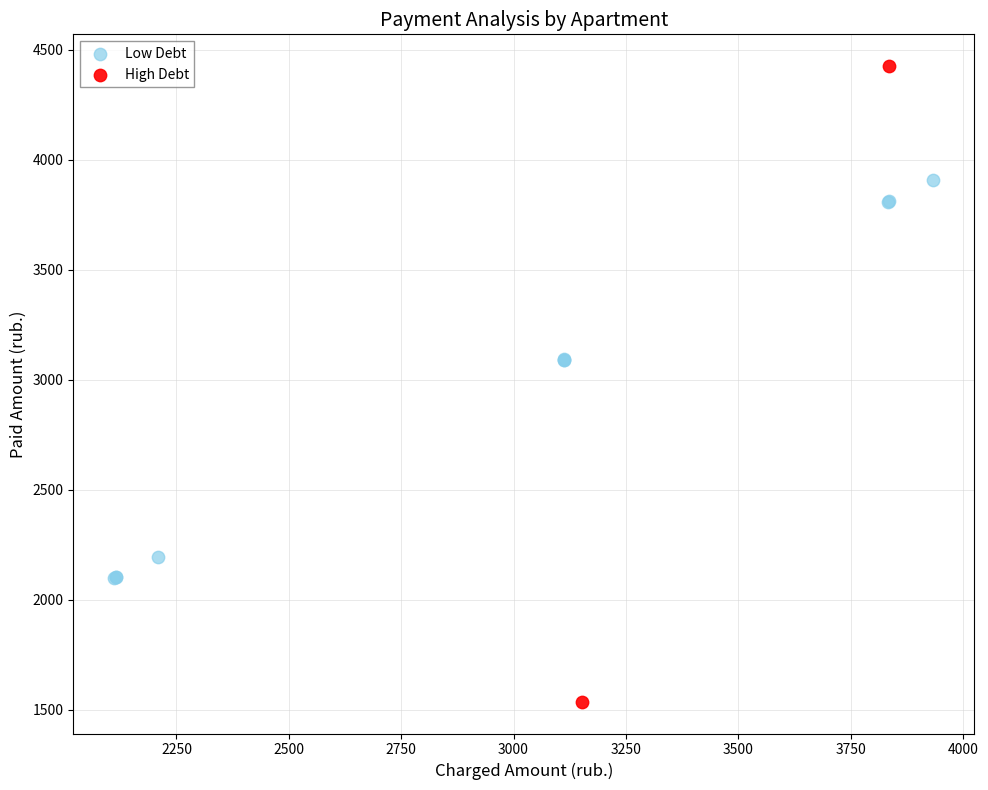

Which series contains the lowest Y value?

High Debt